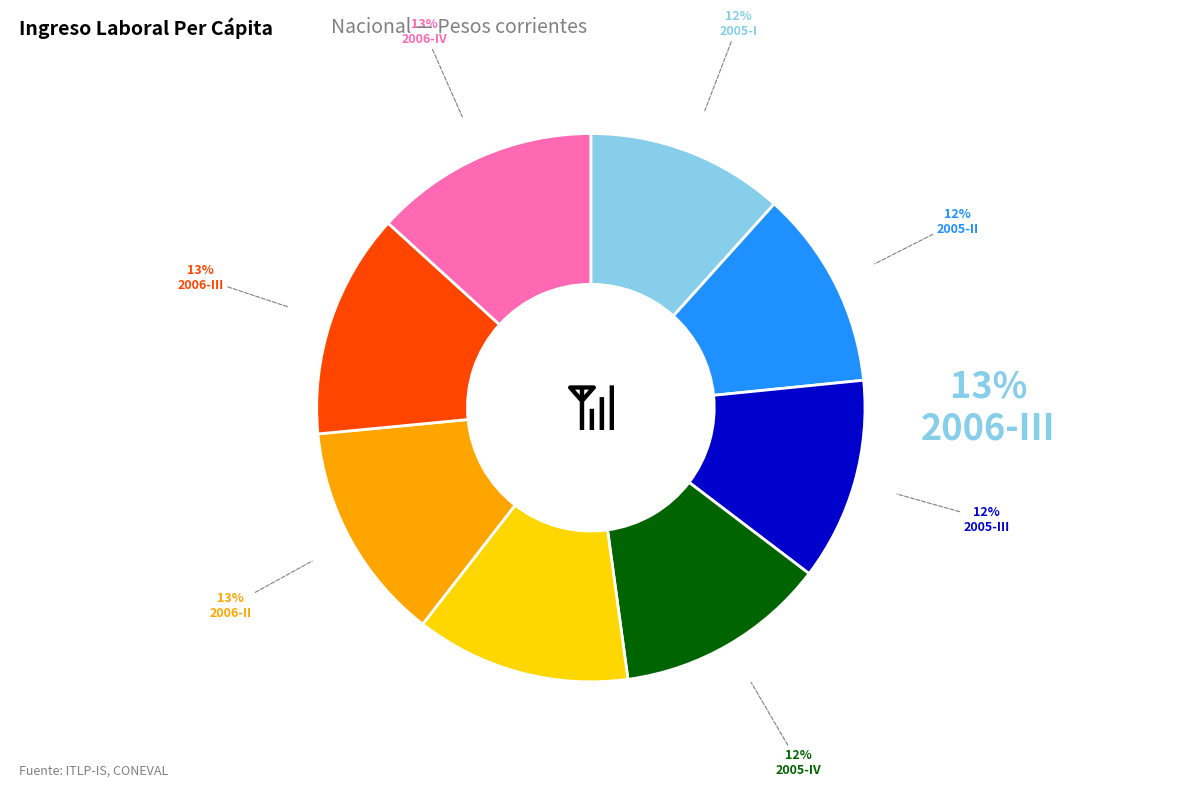

Is there a majority slice in this chart?

No